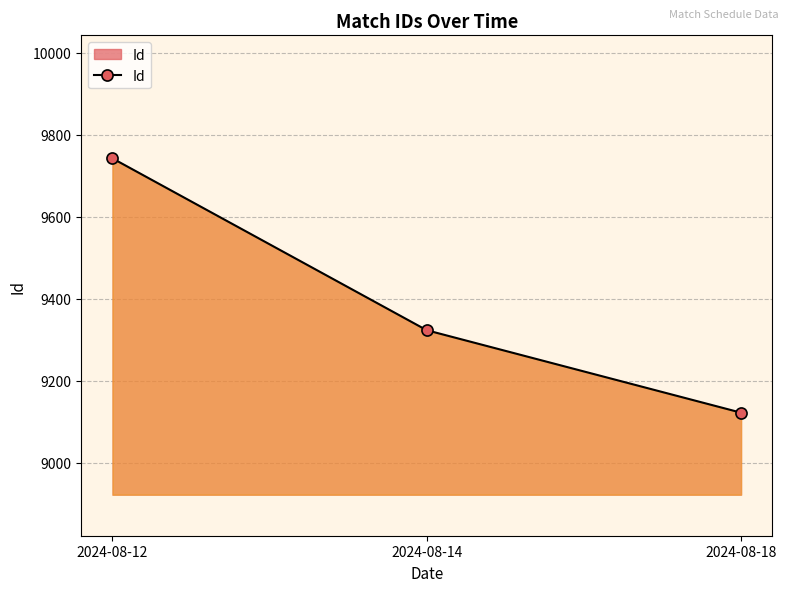

The value at 2024-08-14 is 9323. True or false?

True